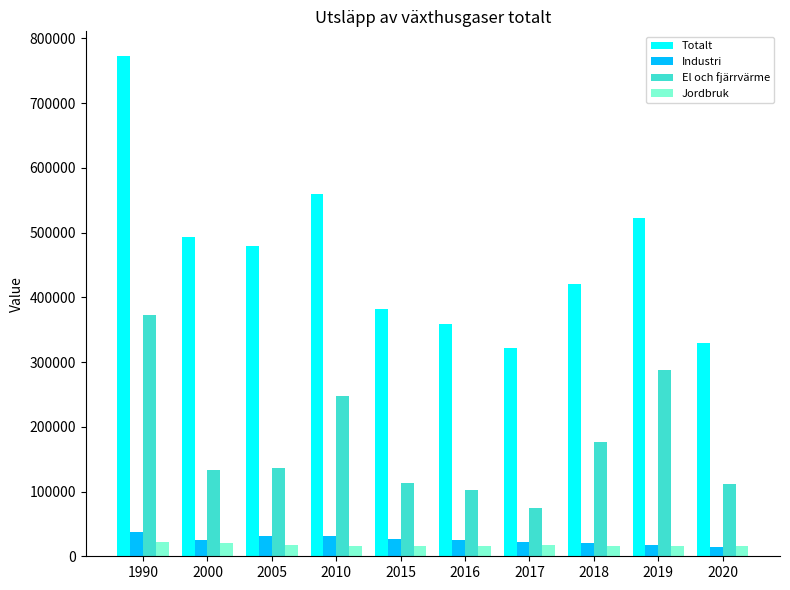

Which series has the widest spread of values?

Totalt